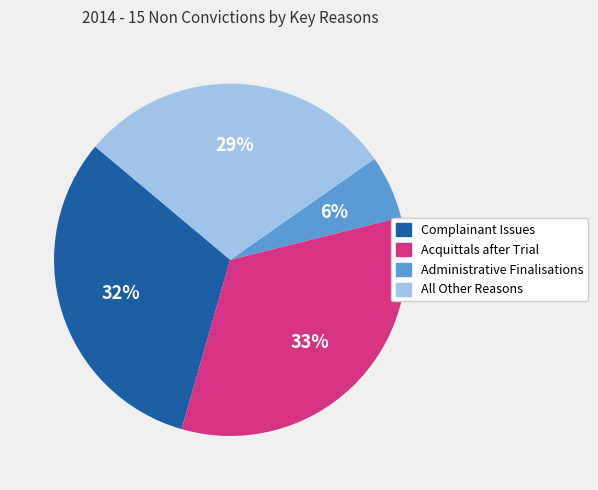

Between Acquittals after Trial and Complainant Issues, which is larger?

Acquittals after Trial